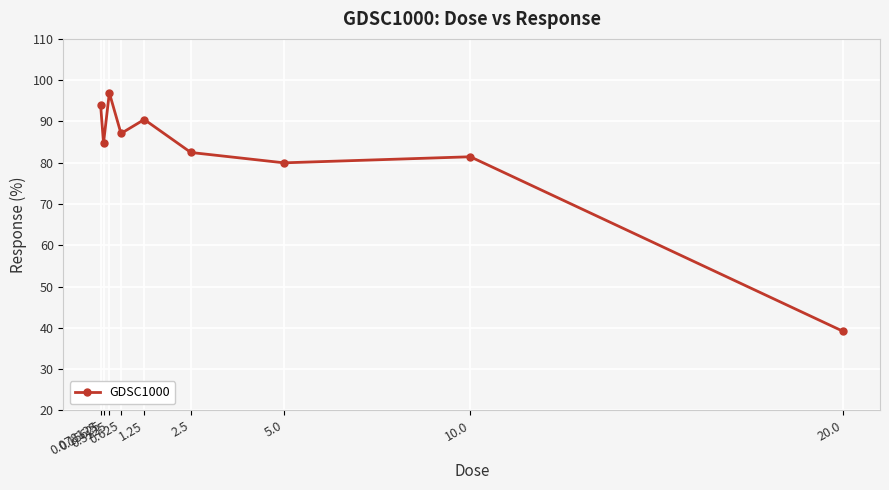

Reading left to right, what are all the values shown in this chart?

0.078125=94.0	0.15625=84.8	0.3125=96.9	0.625=87.1	1.25=90.5	2.5=82.5	5.0=80.0	10.0=81.4	20.0=39.2